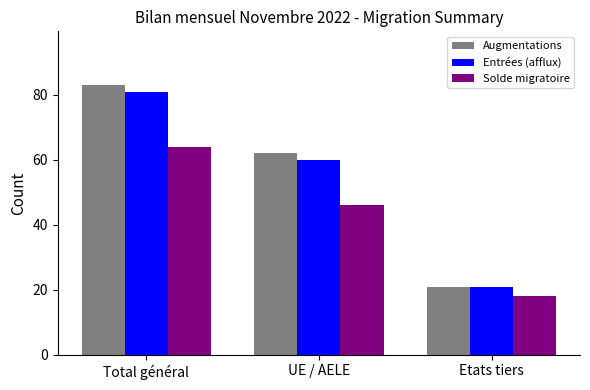

True or false: Augmentations has a value of 35 at UE / AELE.

False